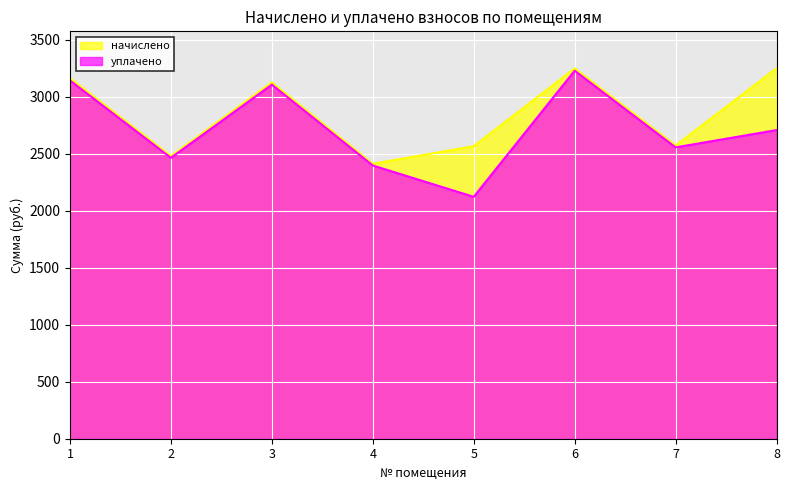

True or false: уплачено has a value of 4638.4 at 8.

False